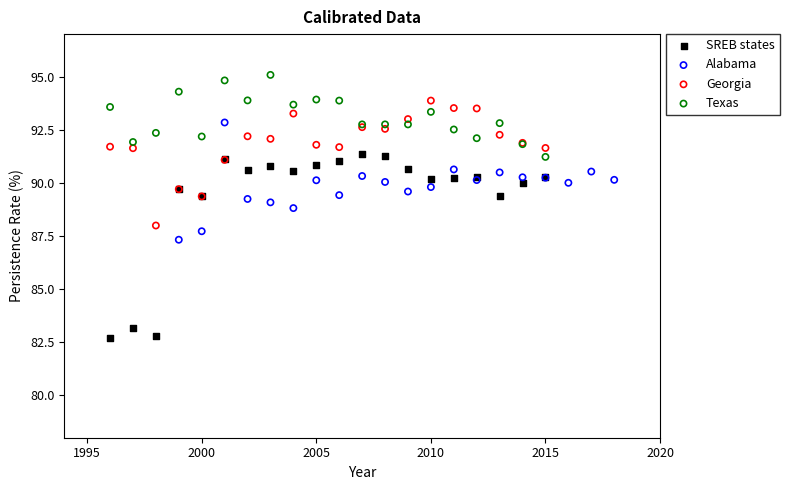

Which series contains the highest Y value?

Texas